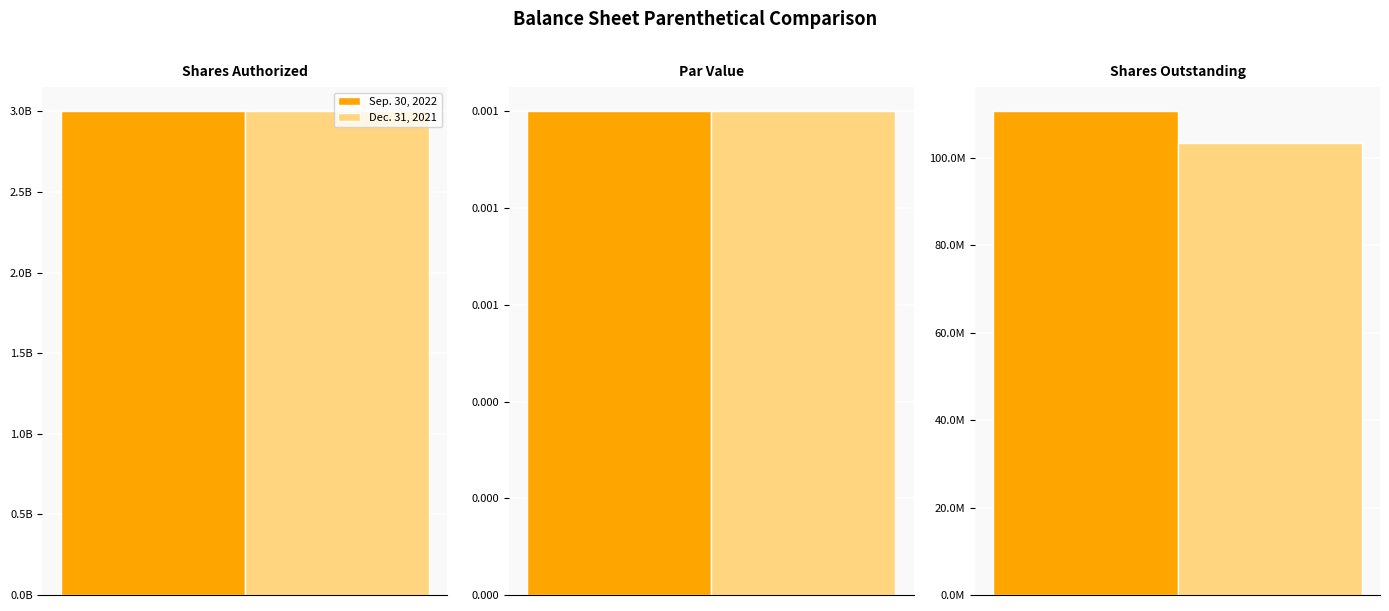

Between Shares Authorized and Shares Outstanding, which series saw the biggest shift?

Dec. 31, 2021